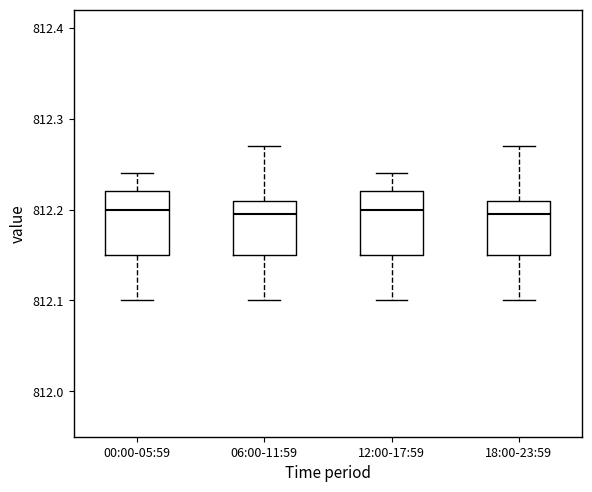

Reading left to right, transcribe this box plot: for each box, give where its median line is, the range the box spans, and where its two whiskers end, as read against the y-axis. The values are not printed on the chart, so give them approximately, as read against the axis.

00:00-05:59: median 812.20, box 812.15 to 812.22, whiskers 812.10 to 812.24
06:00-11:59: median 812.20, box 812.15 to 812.21, whiskers 812.10 to 812.27
12:00-17:59: median 812.20, box 812.15 to 812.22, whiskers 812.10 to 812.24
18:00-23:59: median 812.20, box 812.15 to 812.21, whiskers 812.10 to 812.27